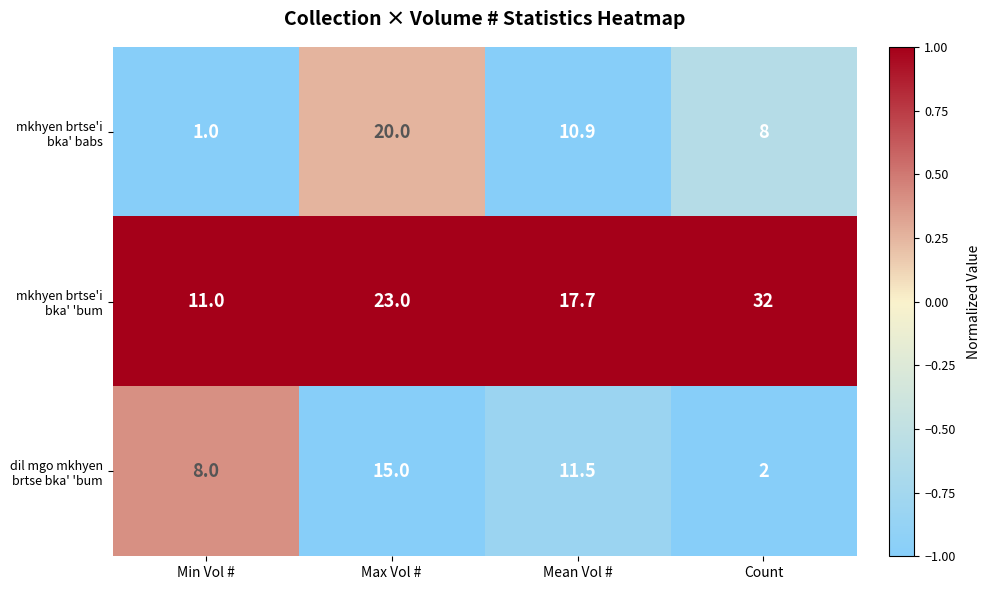

What is the minimum value shown in the chart?

1.0